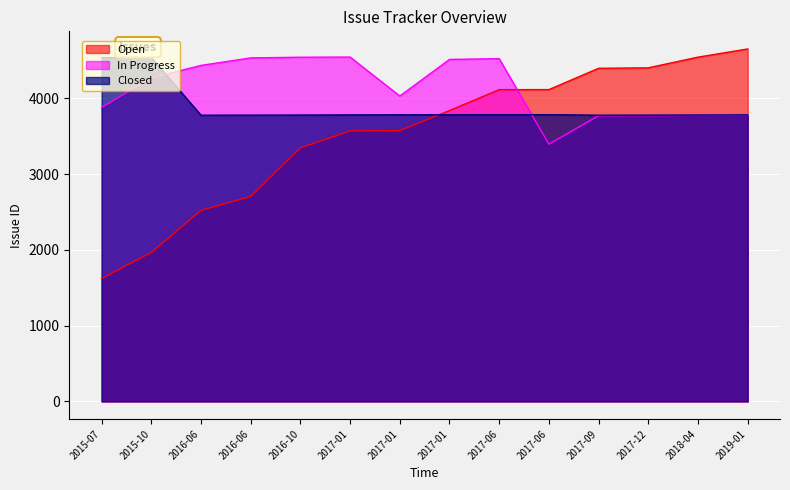

True or false: Open and In Progress intersect in this chart.

True